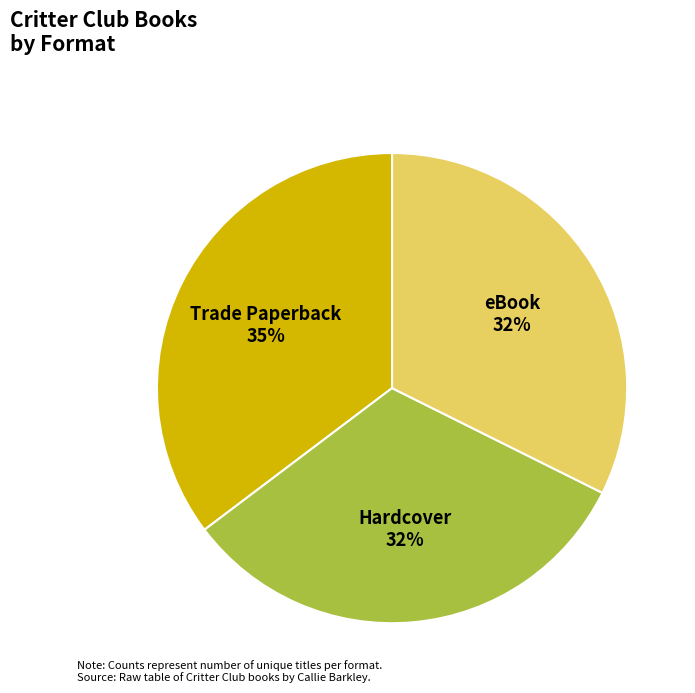

Do eBook and Trade Paperback together represent more than half of the pie?

Yes